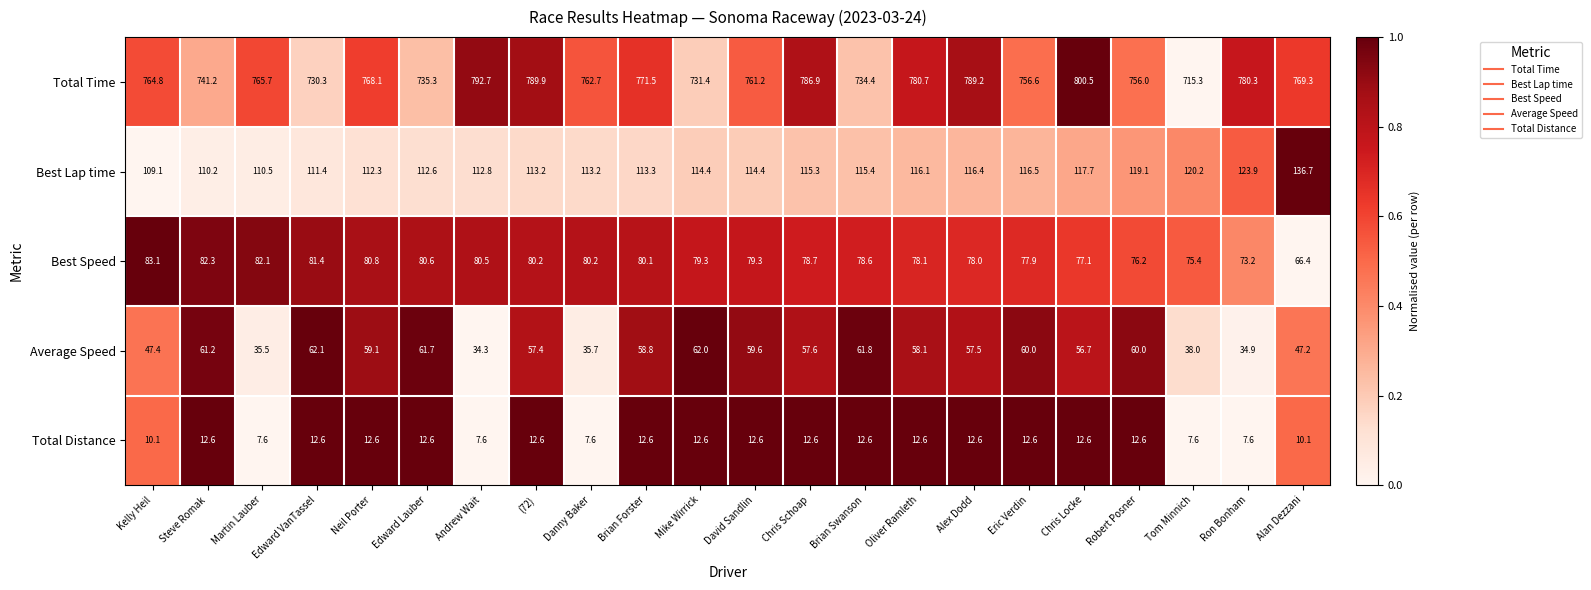

How many values in the Best Lap time series exceed 114?

12